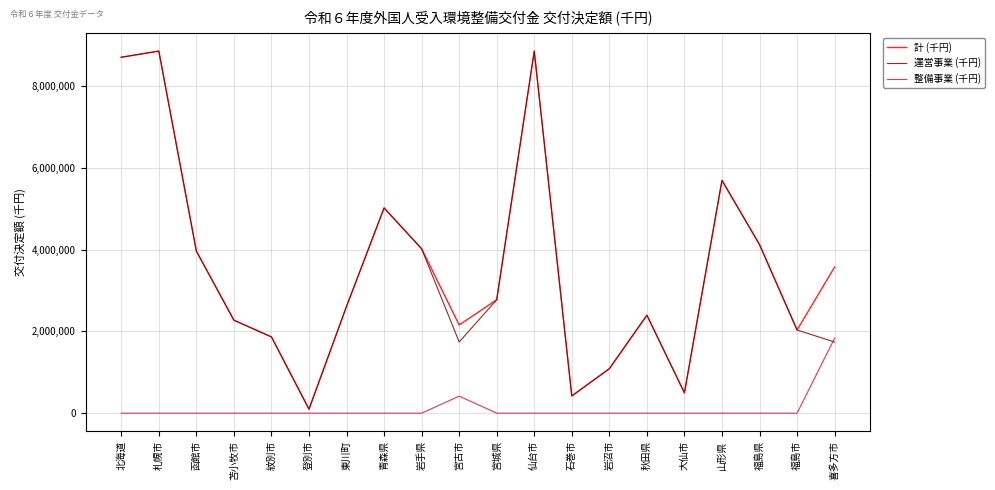

Is this an area chart (filled region under the line)?

No